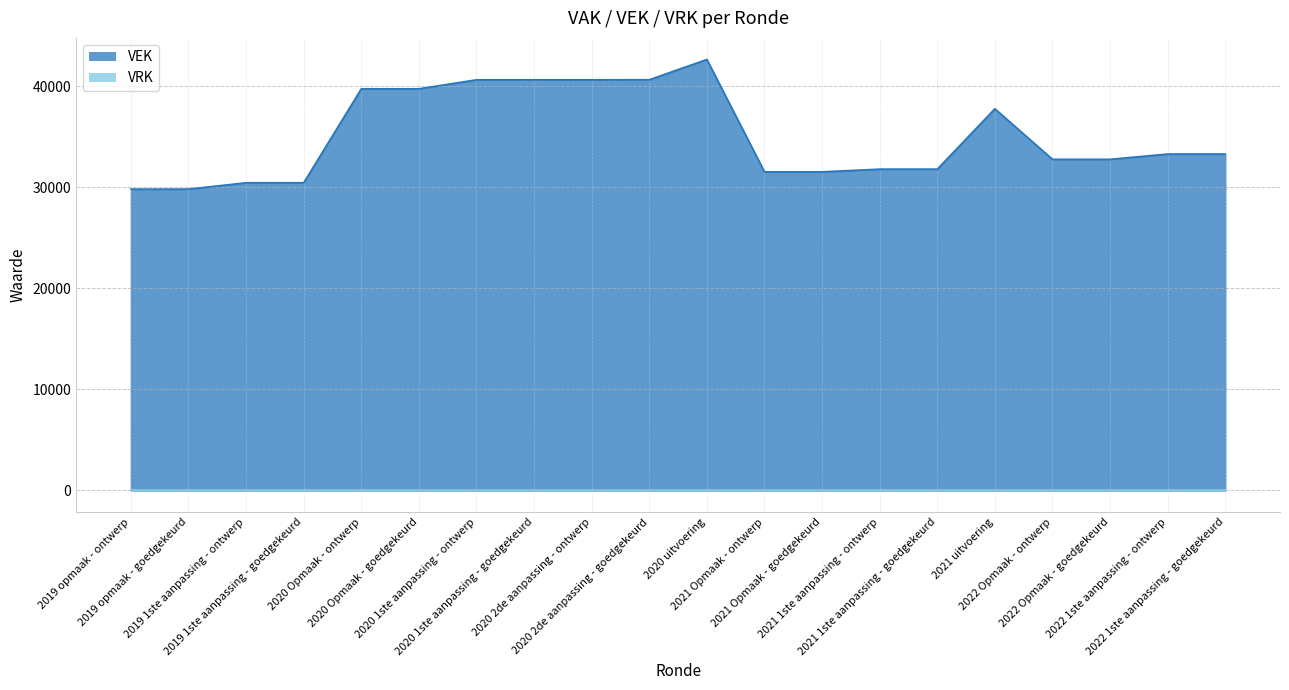

How many interior local peaks (higher than both neighbors) does the data have?

2